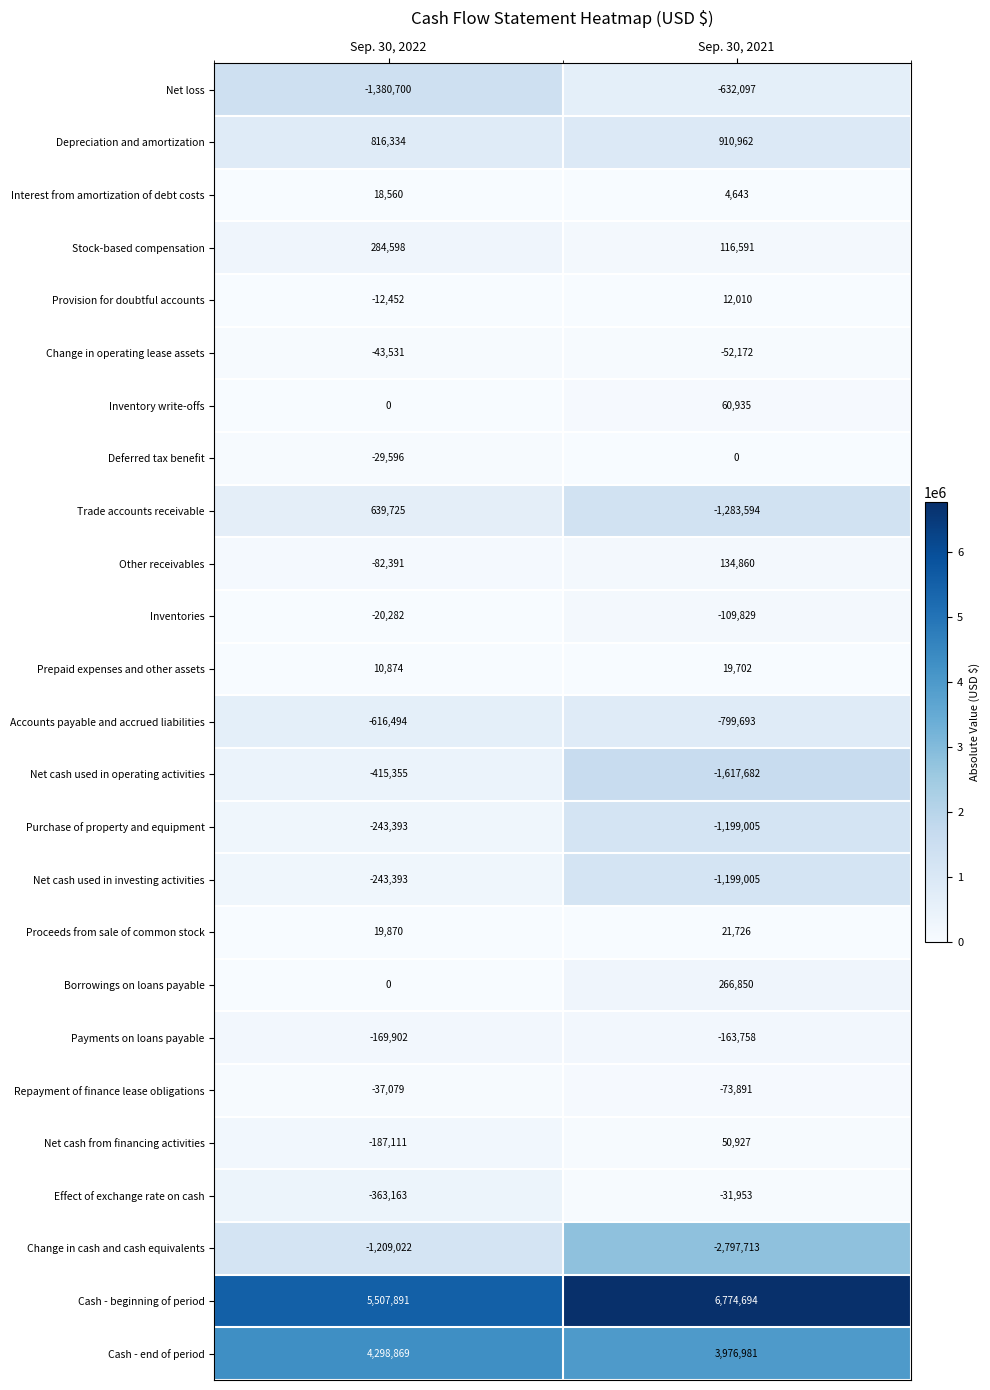

Which series has the widest spread of values?

Trade accounts receivable